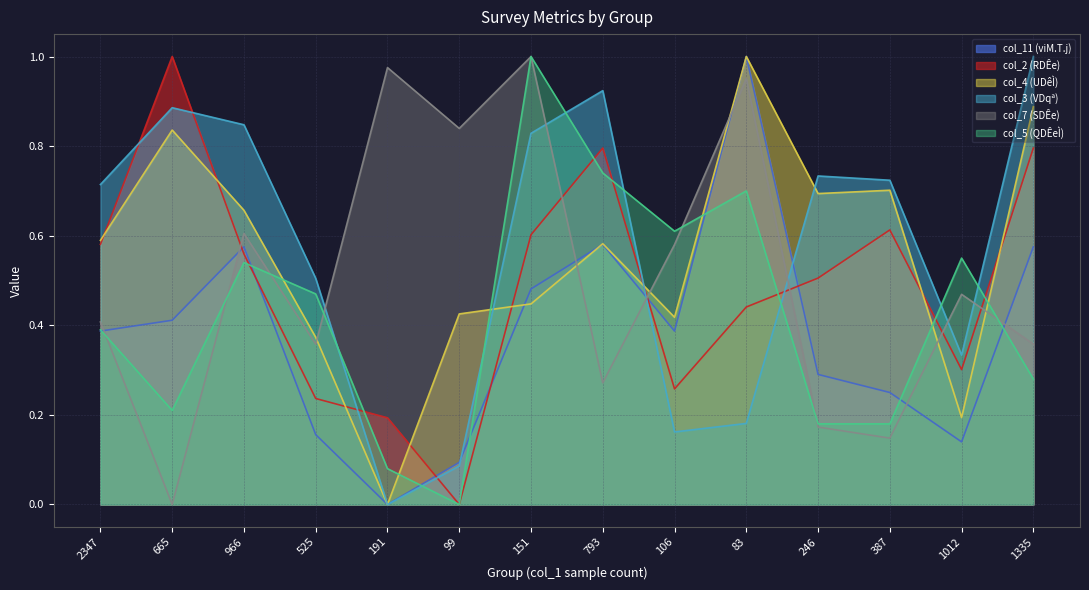

Reading left to right, extract all data points from this chart.

col_11 (viM.T.j): 0.4	0.4	0.6	0.2	0.0	0.1	0.5	0.6	0.4	1.0	0.3	0.2	0.1	0.6
col_2 (RDÊe): 0.6	1.0	0.6	0.2	0.2	0.0	0.6	0.8	0.3	0.4	0.5	0.6	0.3	0.8
col_4 (UDêÌ): 0.6	0.8	0.7	0.4	0.0	0.4	0.4	0.6	0.4	1.0	0.7	0.7	0.2	0.9
col_3 (VDqª): 0.7	0.9	0.8	0.5	0.0	0.1	0.8	0.9	0.2	0.2	0.7	0.7	0.3	1.0
col_7 (SDÊe): 0.4	0.0	0.6	0.4	1.0	0.8	1.0	0.3	0.6	1.0	0.2	0.1	0.5	0.4
col_5 (QDÊeÌ): 0.4	0.2	0.5	0.5	0.1	0.0	1.0	0.7	0.6	0.7	0.2	0.2	0.5	0.3